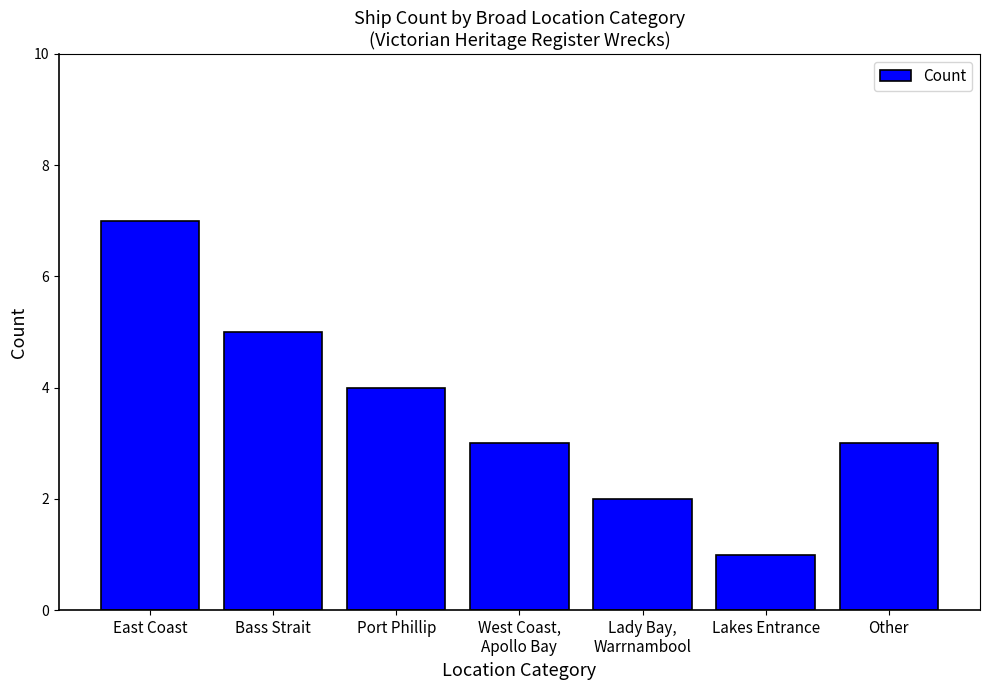

At which label does the data first exceed 3?

East Coast